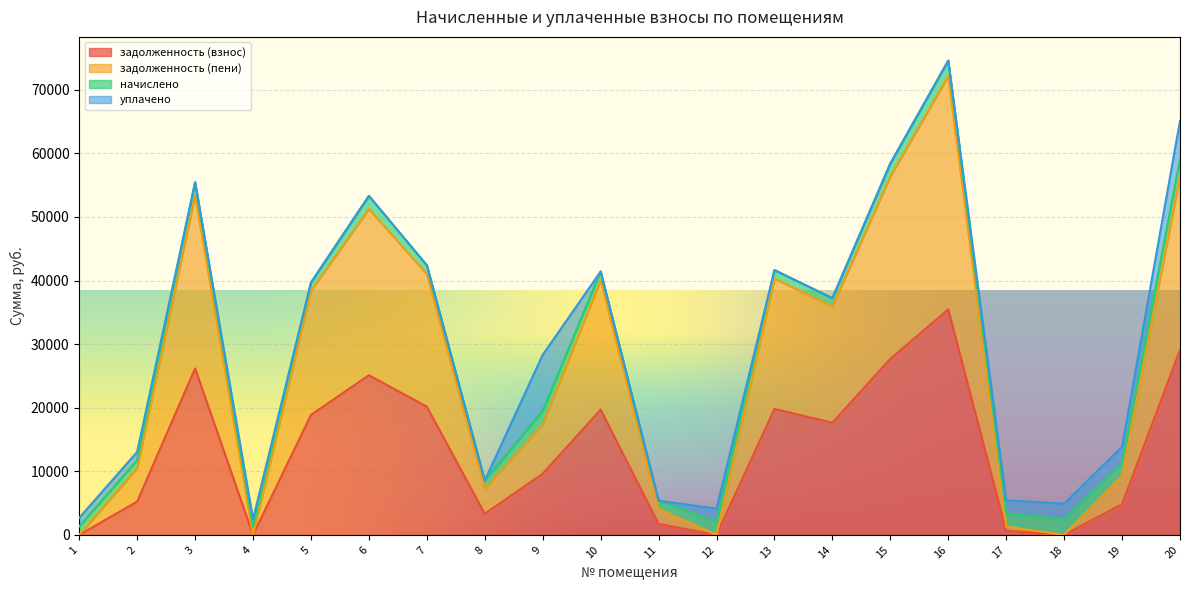

The value of задолженность (пени) at 10 is 69026.2. True or false?

False